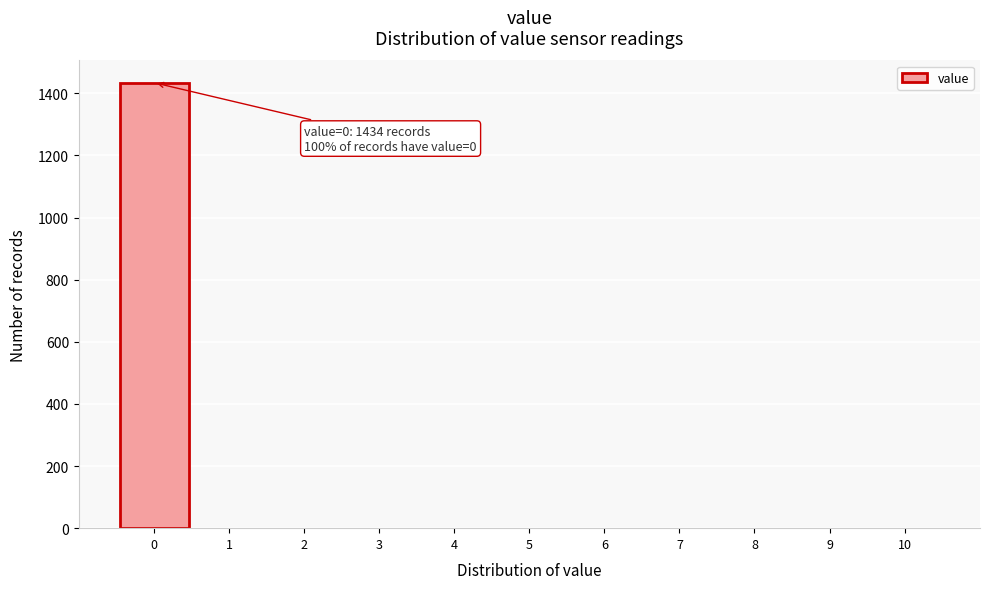

Over which range of the x-axis is the bar tallest?

-0.5 to 0.5